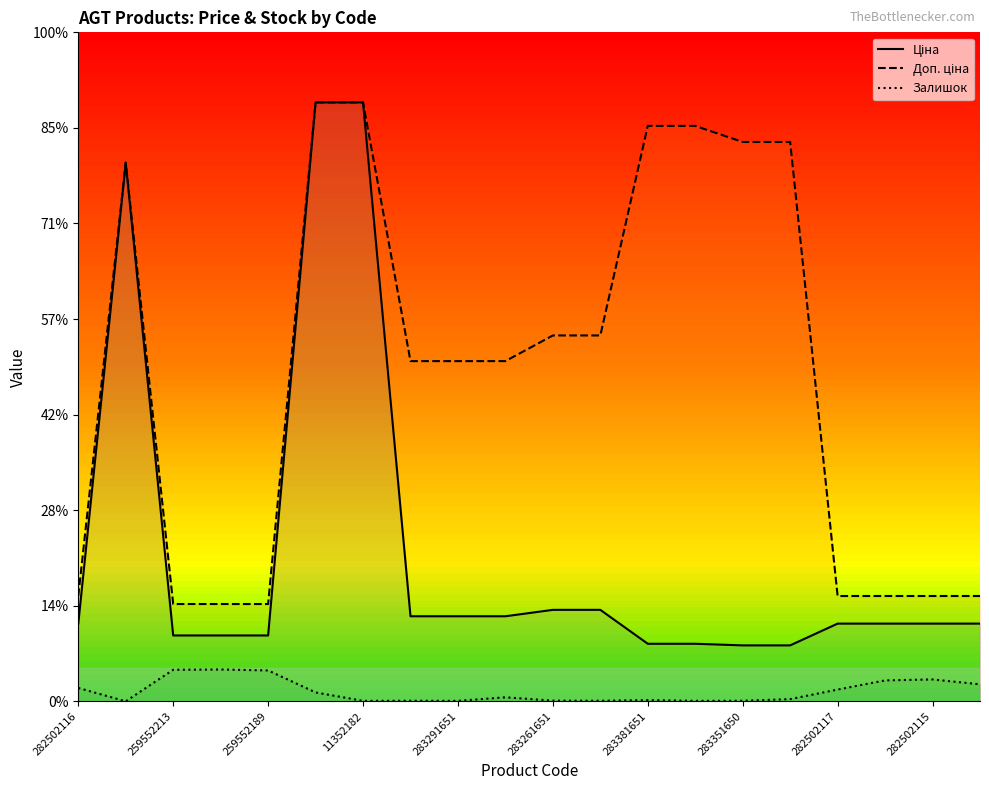

True or false: Доп. ціна and Залишок cross at least once.

False